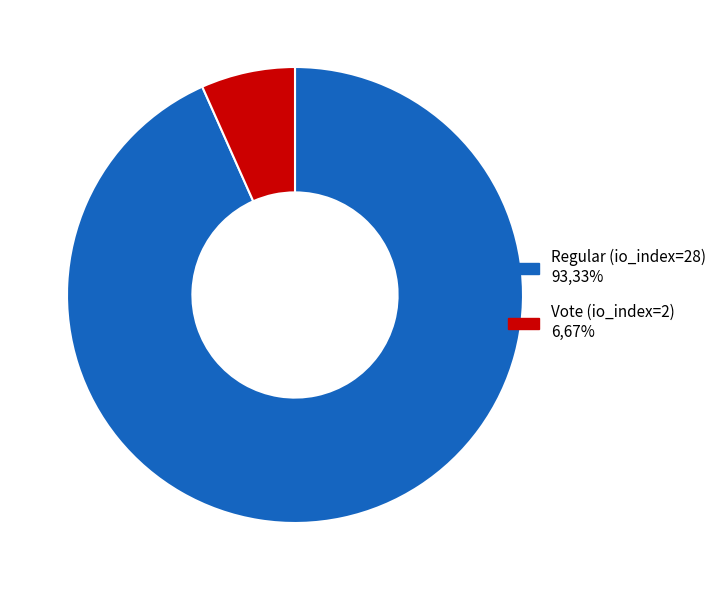

What is the largest slice in the pie chart?

Regular (io_index=28)